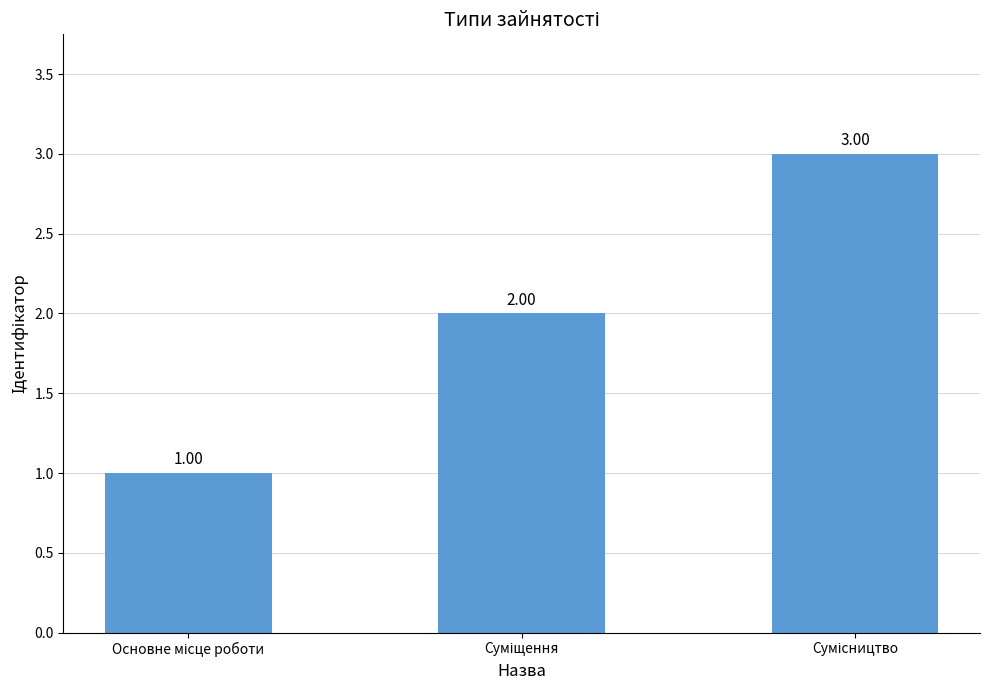

What is the sum of all values?

6